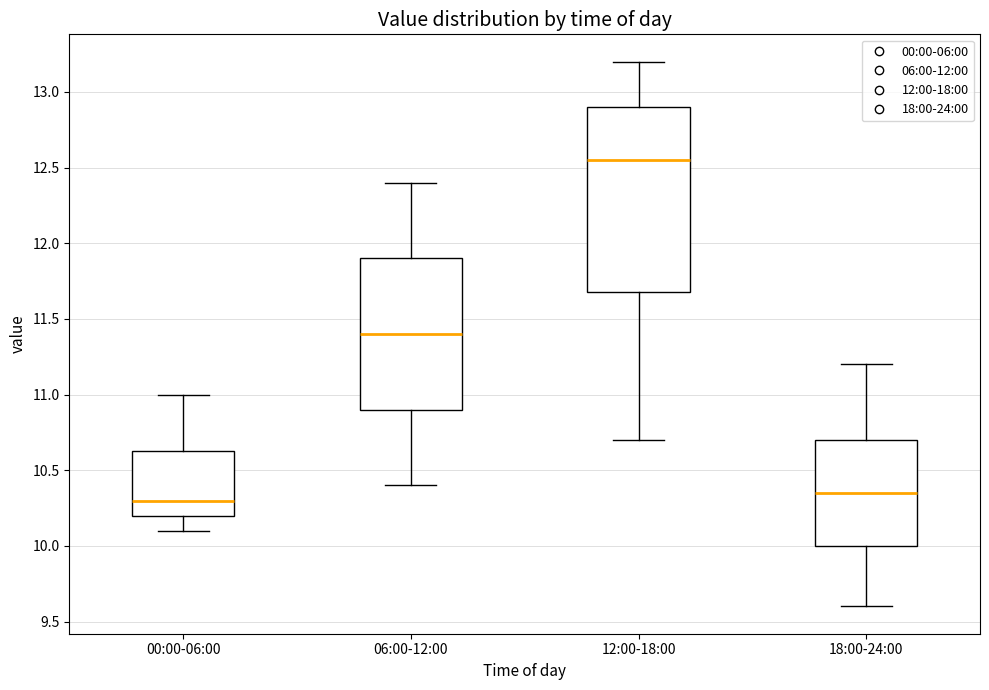

Comparing the boxes themselves (not the whiskers), which one is the tallest?

12:00-18:00